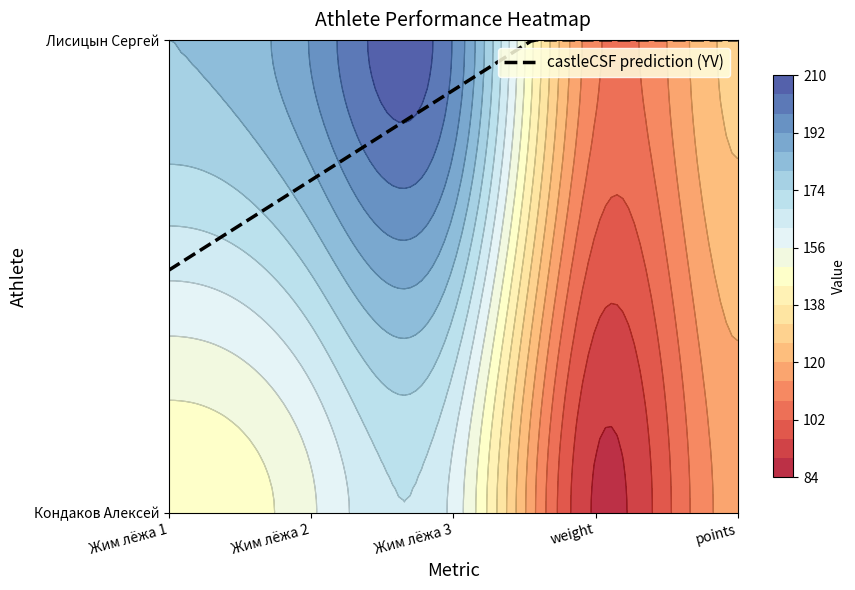

Reading right to left, transcribe all the data shown in this chart.

Кондаков Алексей: 116.7	89.2	160.0	155.0	145.0
Лисицын Сергей: 127.8	109.4	197.5	192.5	180.0